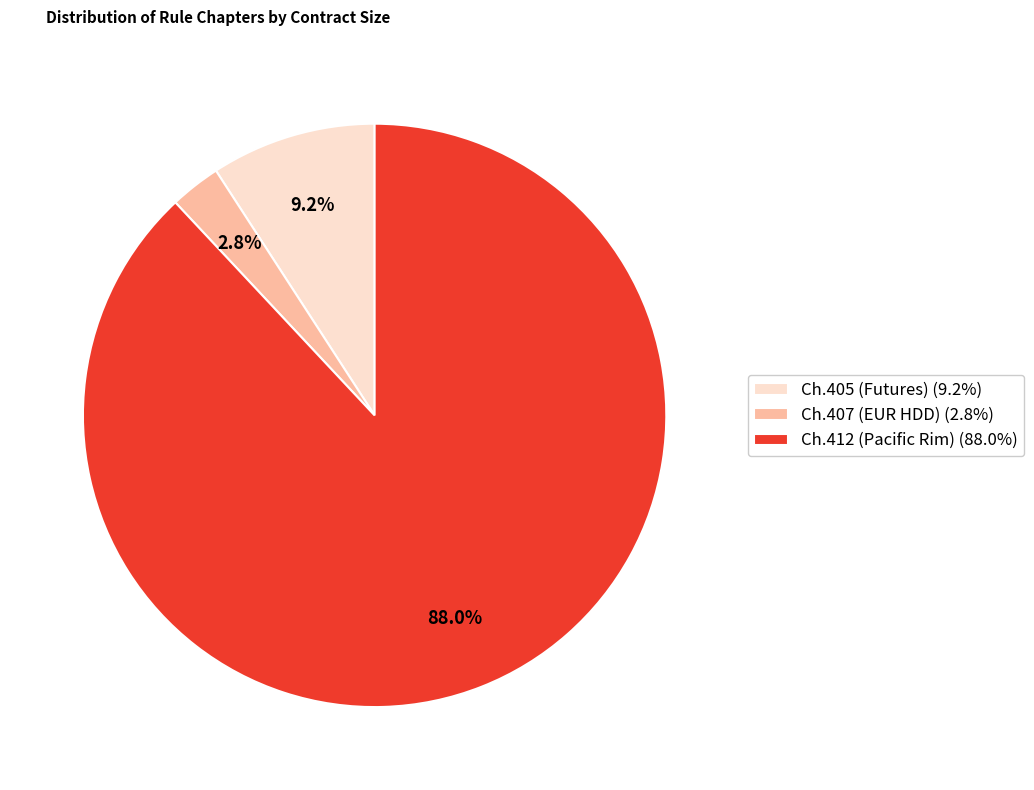

To the nearest percent, what is the average slice percentage?

33%